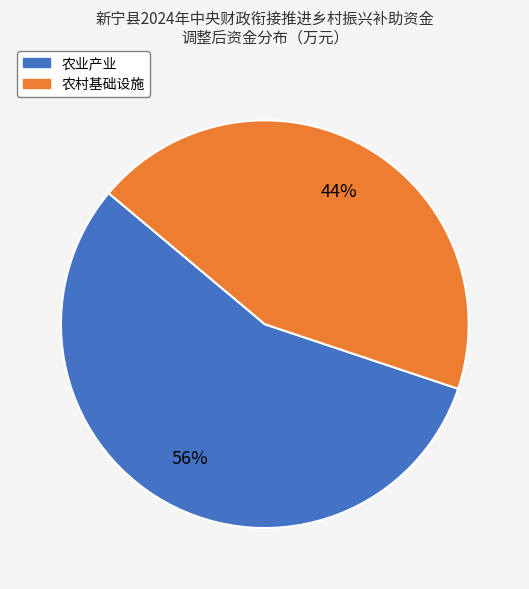

True or false: 农业产业 accounts for 48% of the total.

False